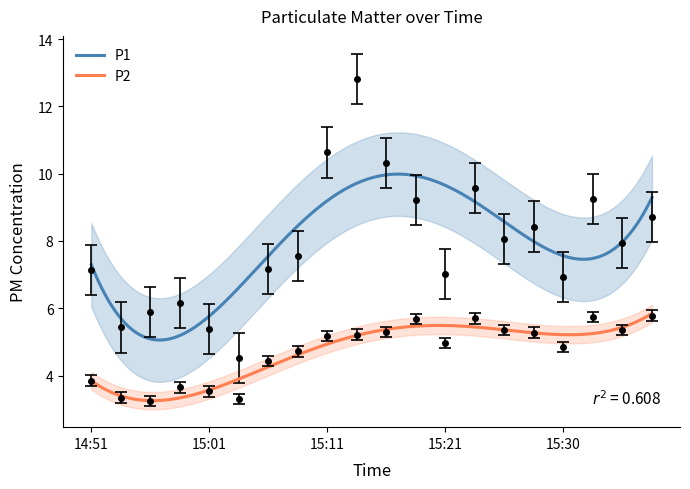

What is the value of the P1 point at the 8th from the left?

7.5